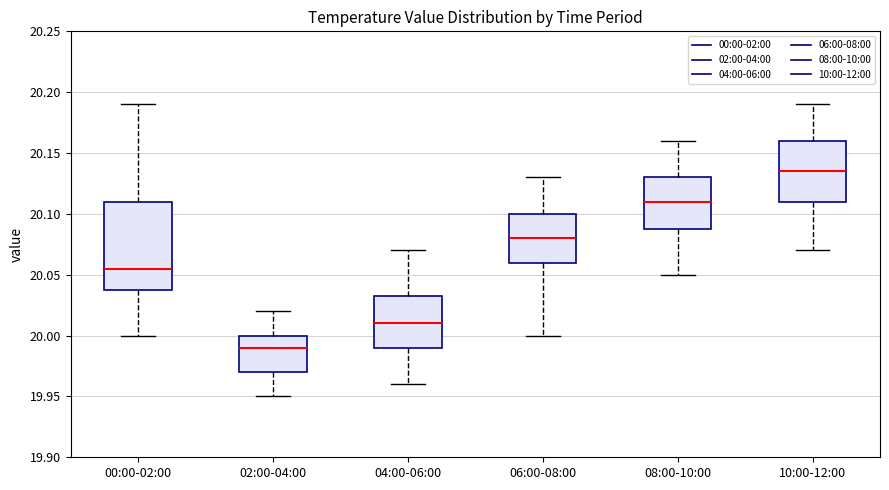

Which box is the tallest, from its lower edge to its upper edge?

00:00-02:00